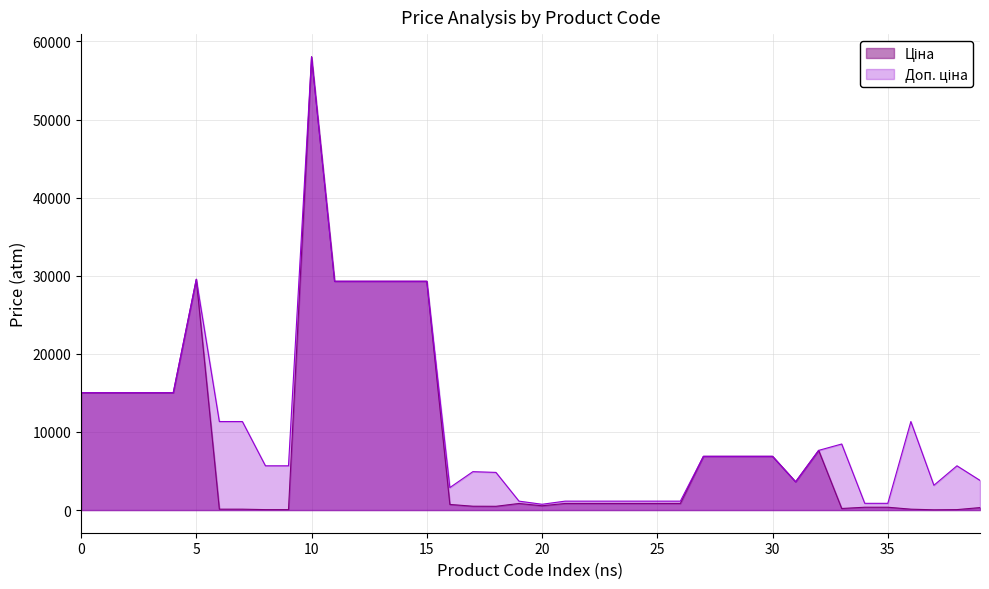

Which label corresponds to the largest value in the chart?

10